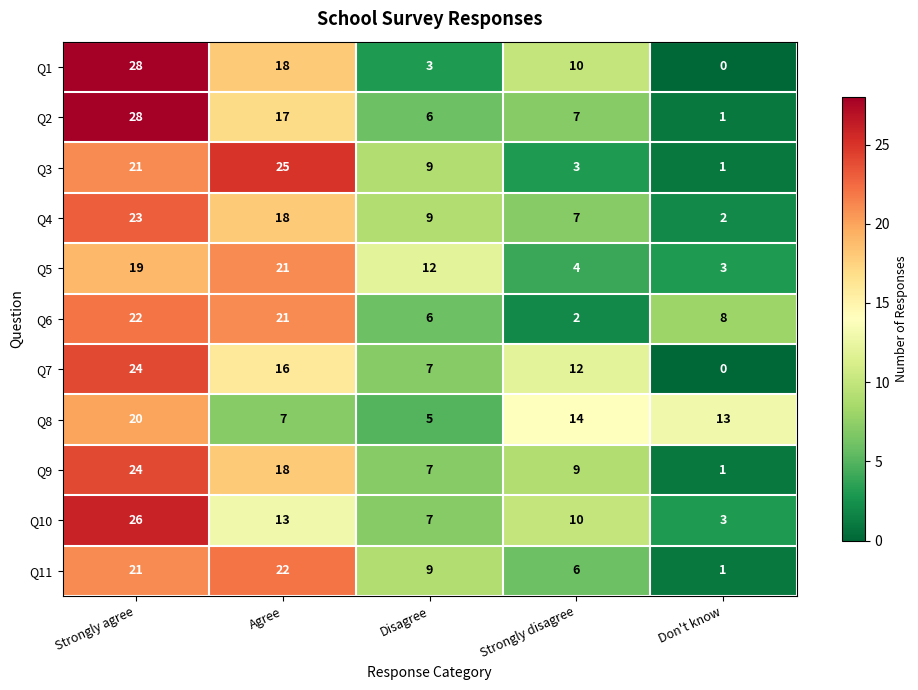

Which series changed the most between Agree and Strongly disagree?

Q3